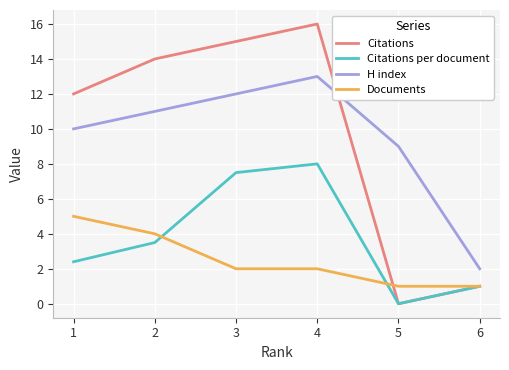

Which category has the highest value in the Documents series?

1